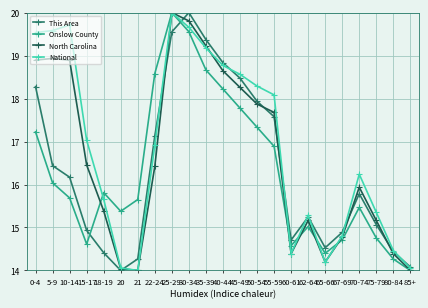

True or false: North Carolina has more than 2 points higher than both neighbors.

True